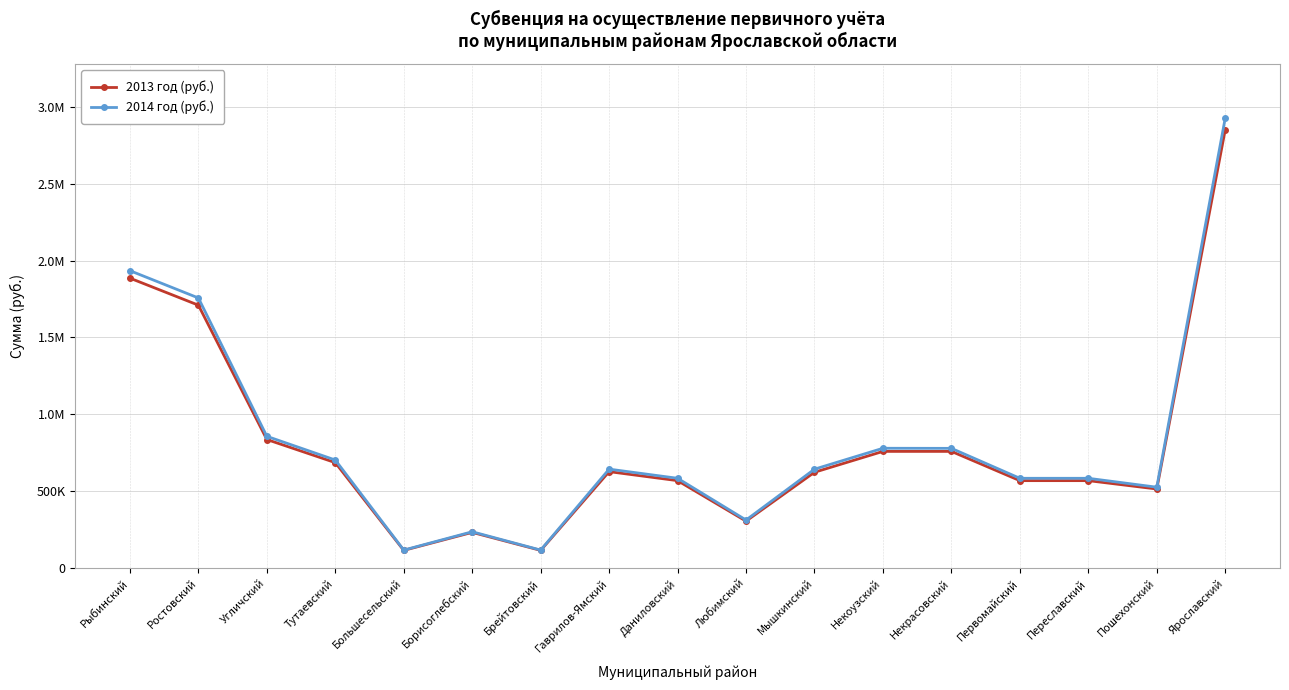

What is the minimum value for 2014 год (руб.)?

119000